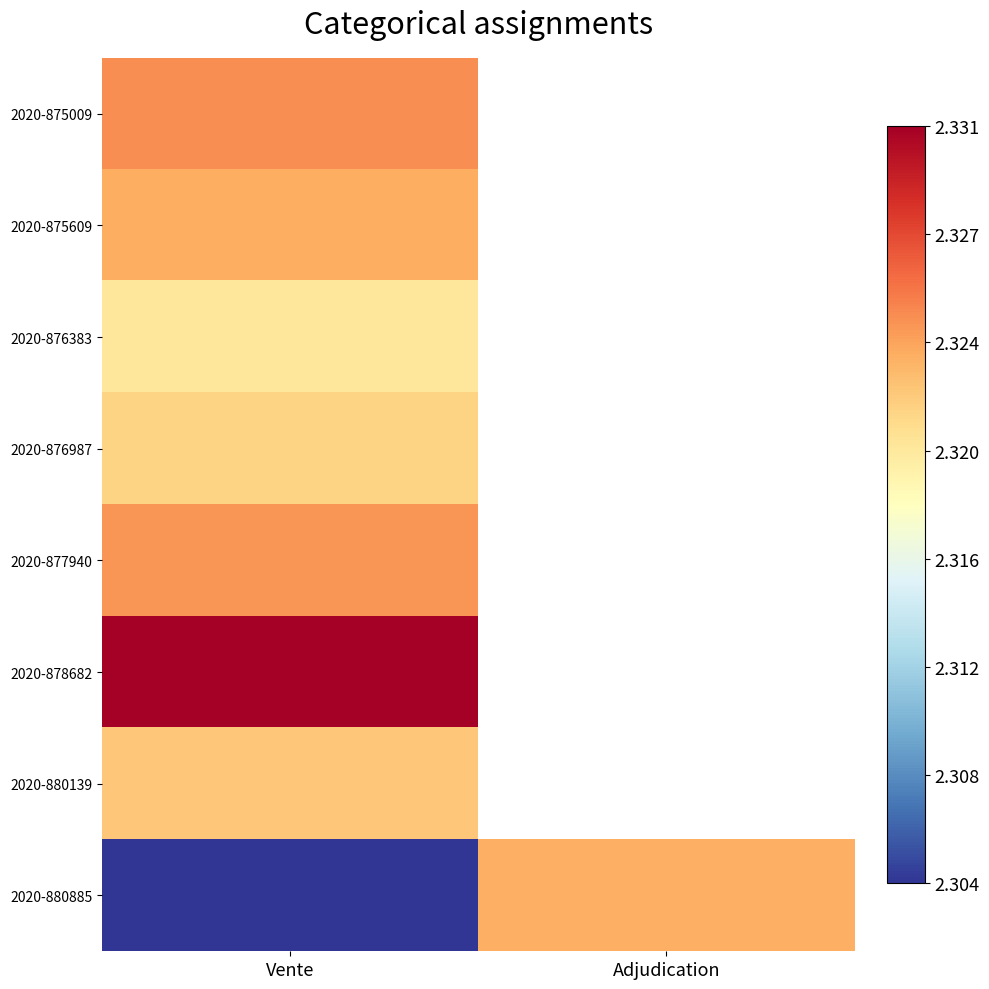

True or false: 2020-875609 has a value of 2.3 at Vente.

True